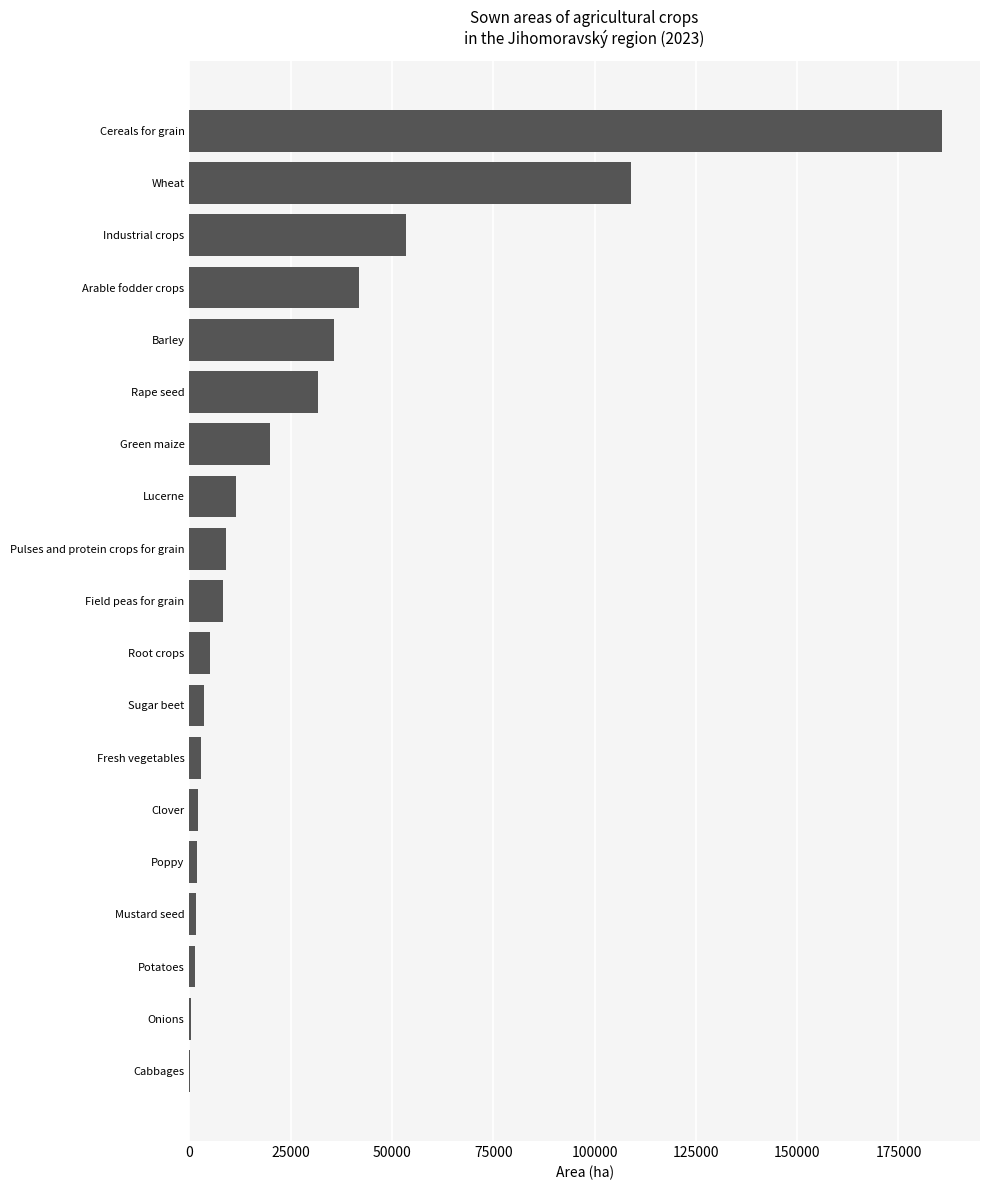

The chart shows a value of 35652.1 at Barley. True or false?

True